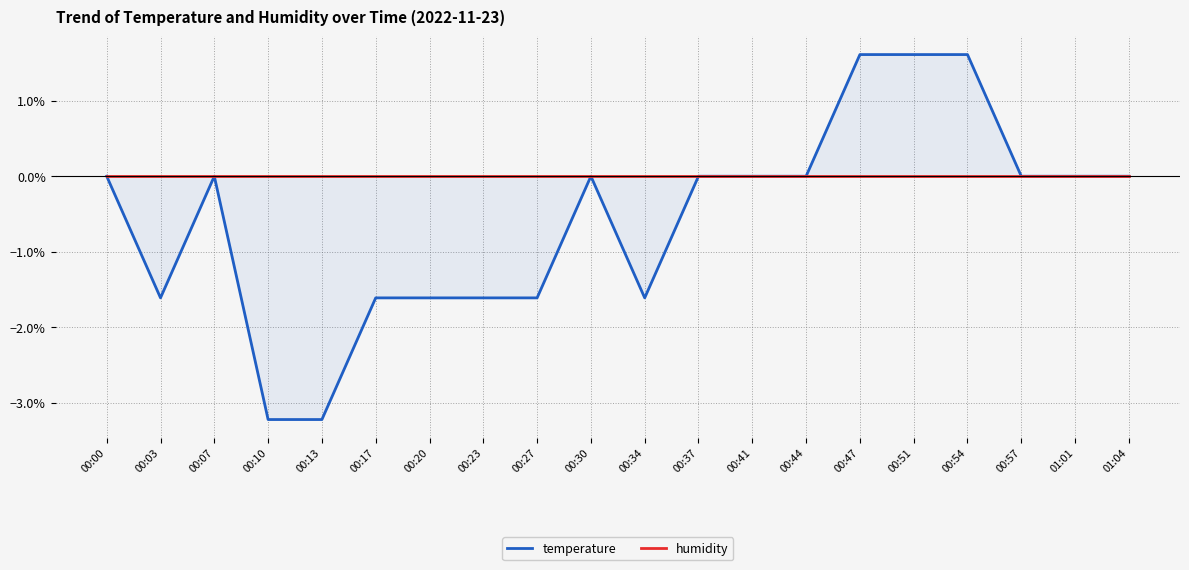

List the series in order of their peak value, highest first.

temperature, humidity